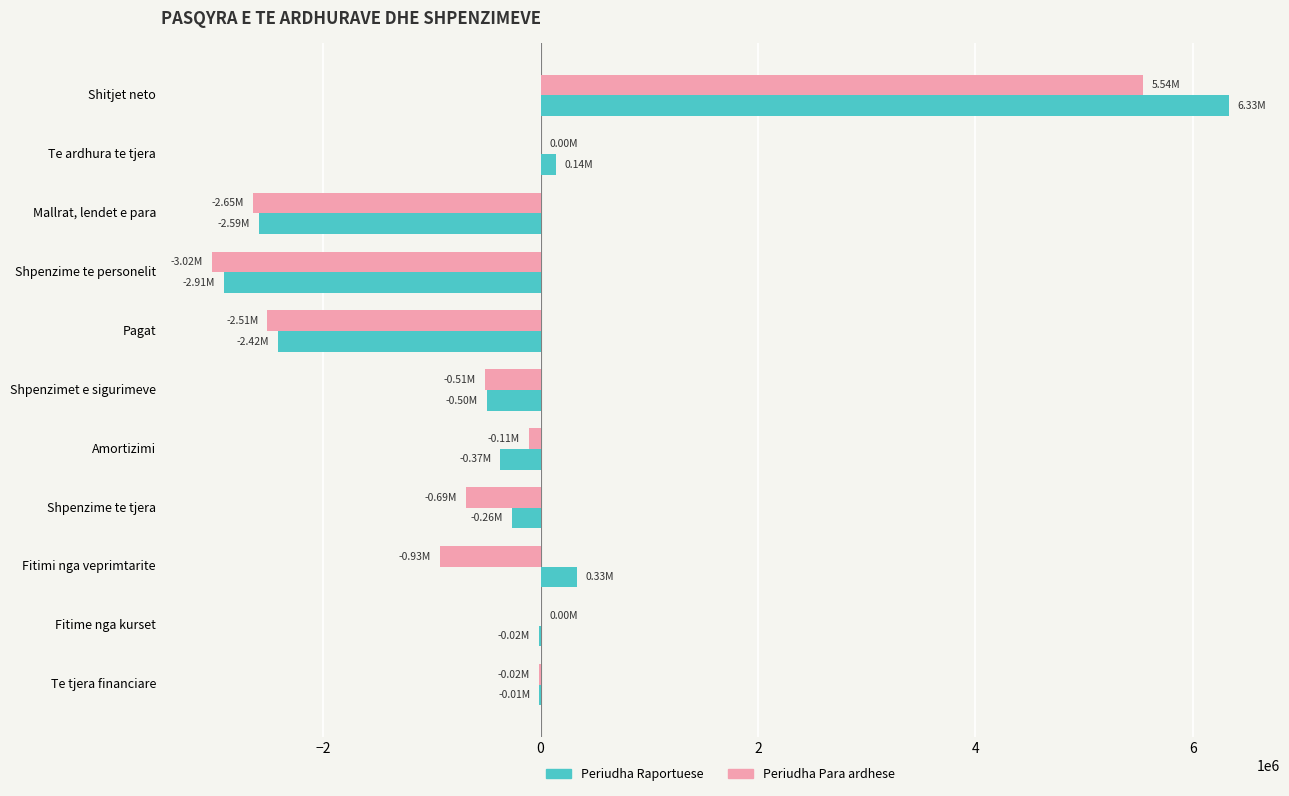

What is the sum of all Periudha Para ardhese values?

-4894343